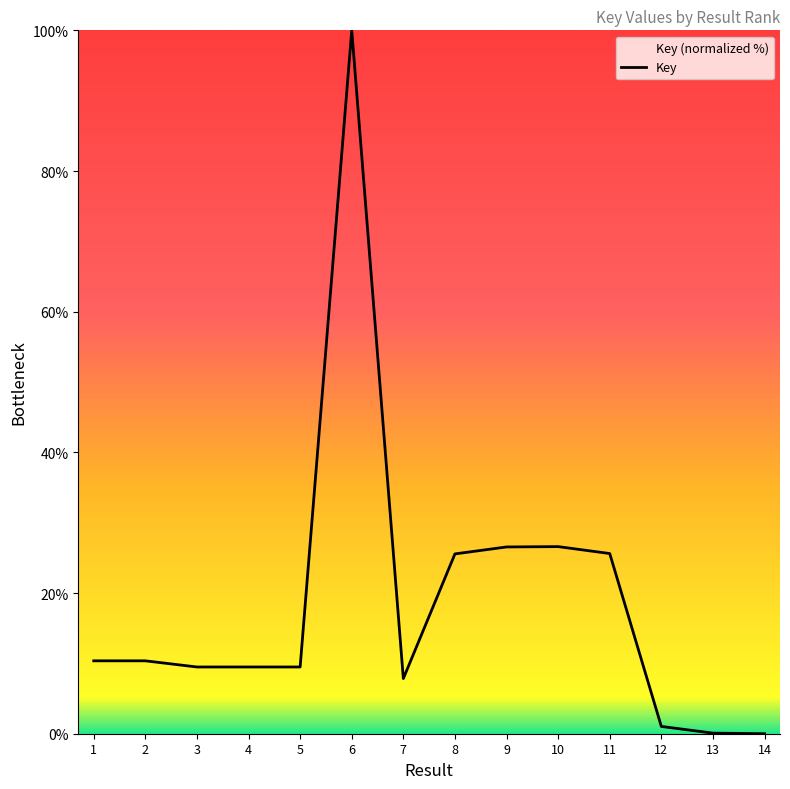

What is the maximum value shown in the chart?

100.0